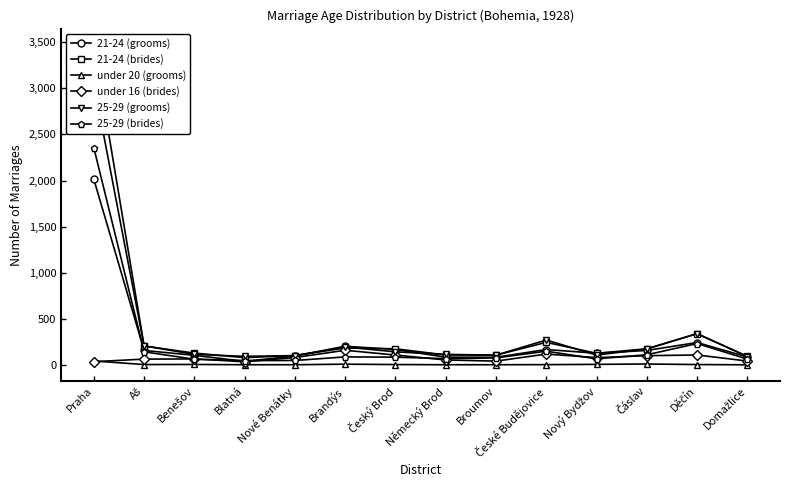

True or false: under 16 (brides) and 21-24 (grooms) cross at least once.

False